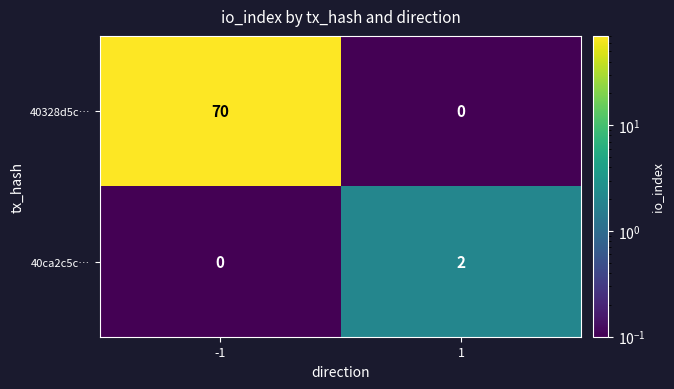

Reading left to right, extract all data points from this chart.

40328d5c…: -1=70	1=0
40ca2c5c…: -1=0	1=2